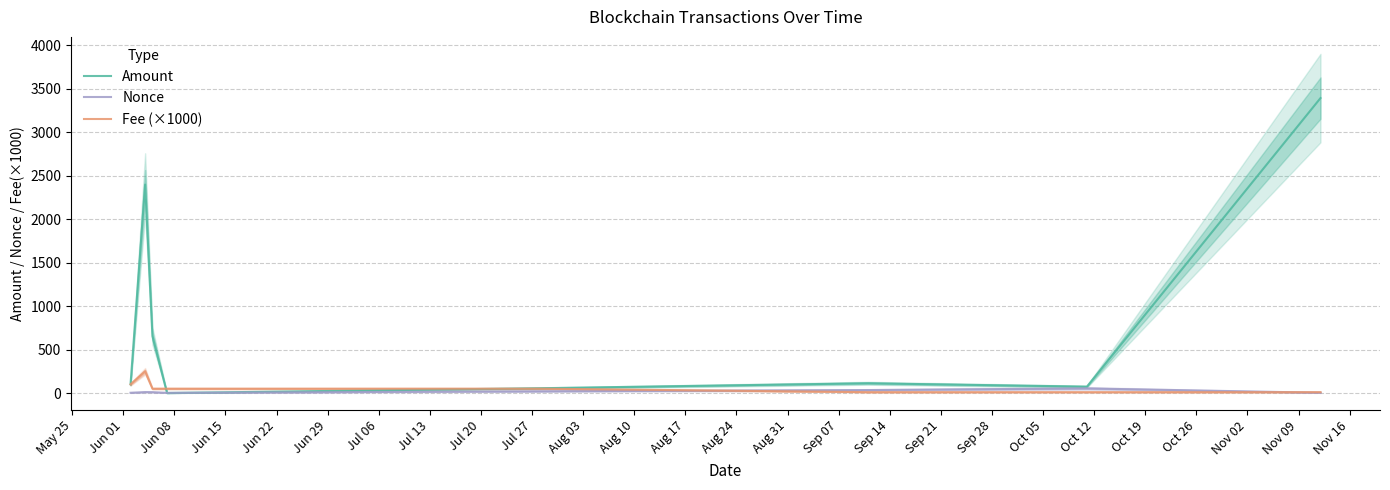

What is the maximum value for Amount?

3393.7